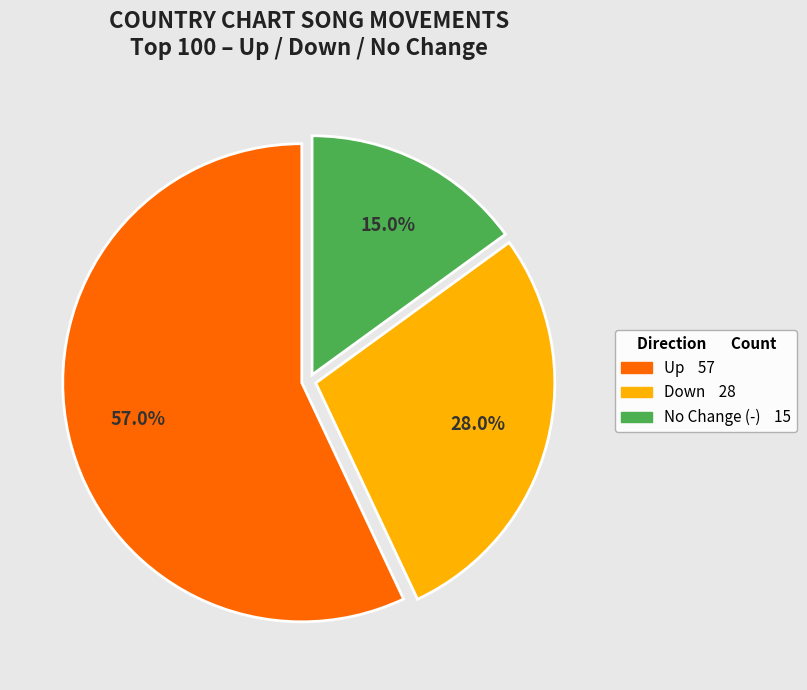

Does any single category account for the majority?

Yes